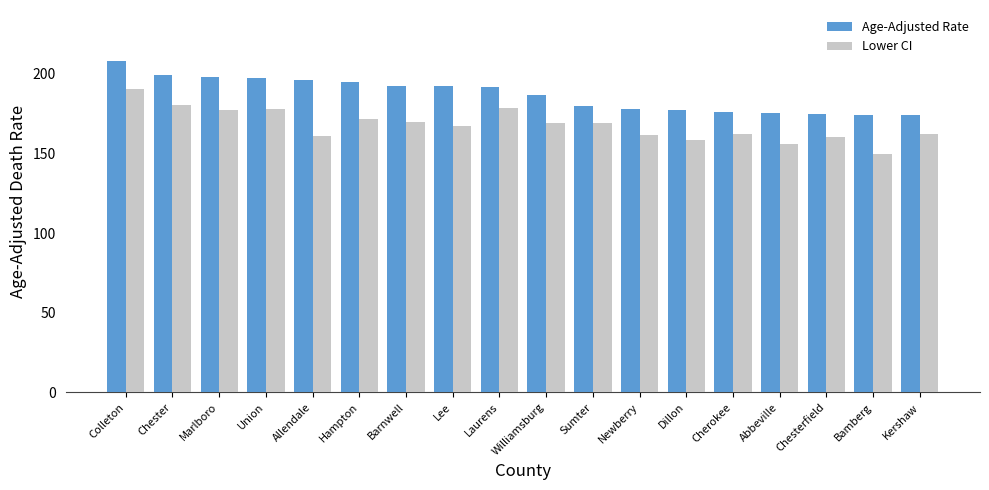

The Lower CI series shows 156.2 at Abbeville. True or false?

True